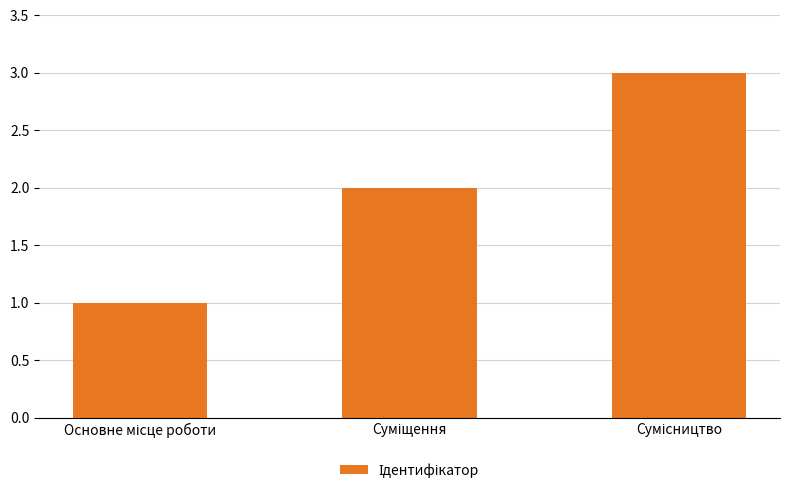

What is the maximum value shown in the chart?

3